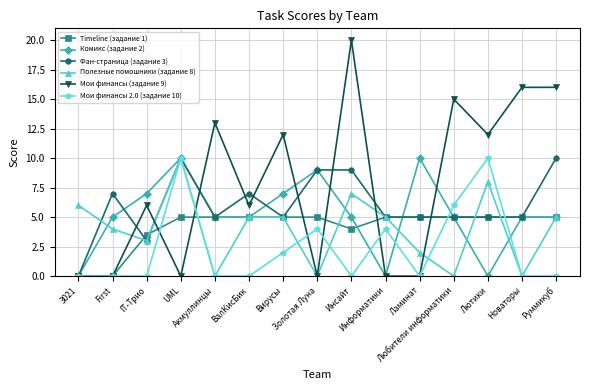

What is the difference between the maximum and minimum values in the Фан-страница (задание 3) series?

10.0